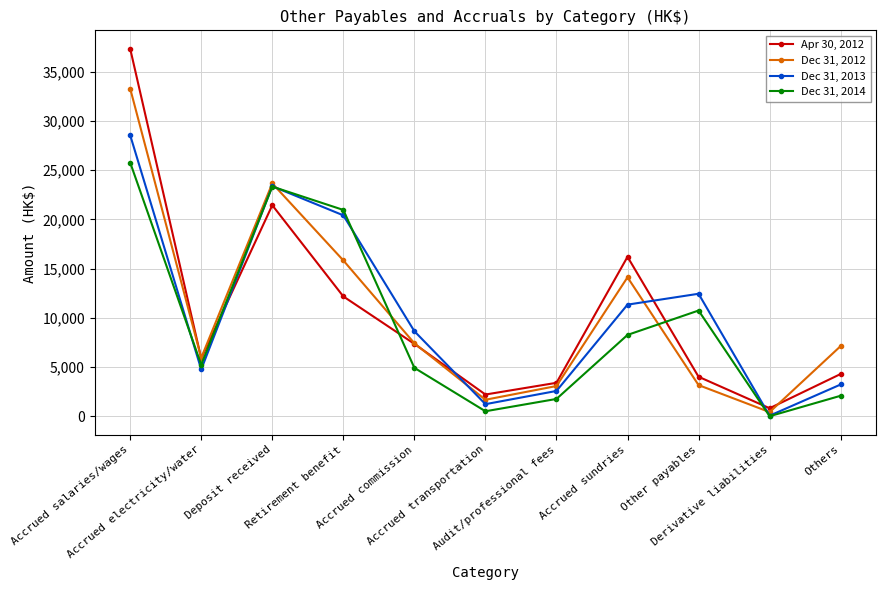

Rank the series at Accrued commission from highest to lowest value.

Dec 31, 2013, Dec 31, 2012, Apr 30, 2012, Dec 31, 2014